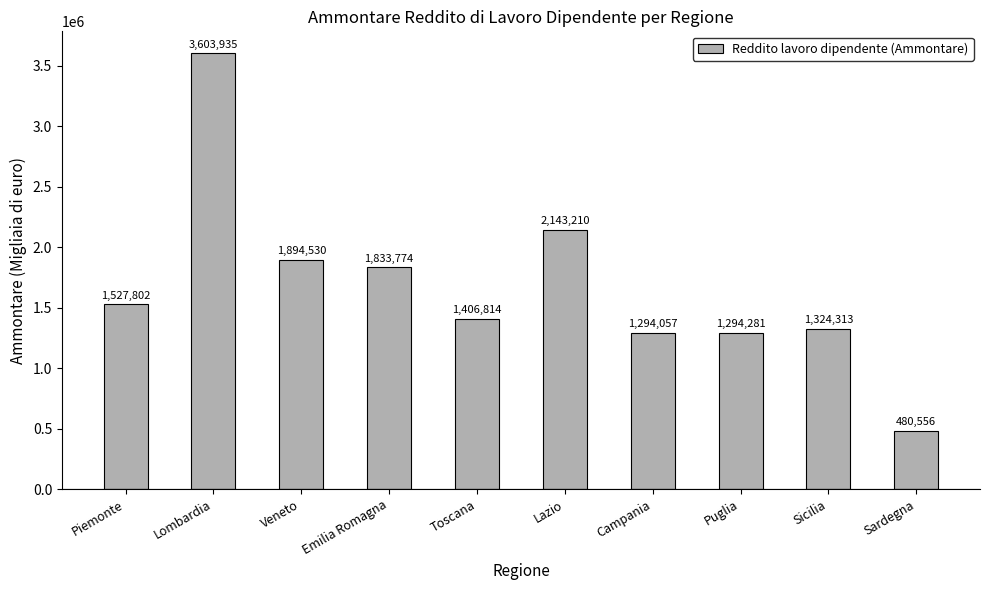

Which category has the highest value across all series?

Lombardia